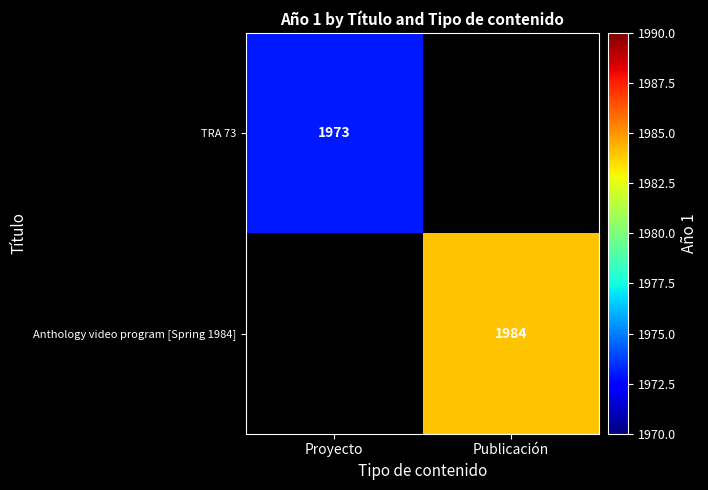

At how many categories does at least one series exceed 1983?

1